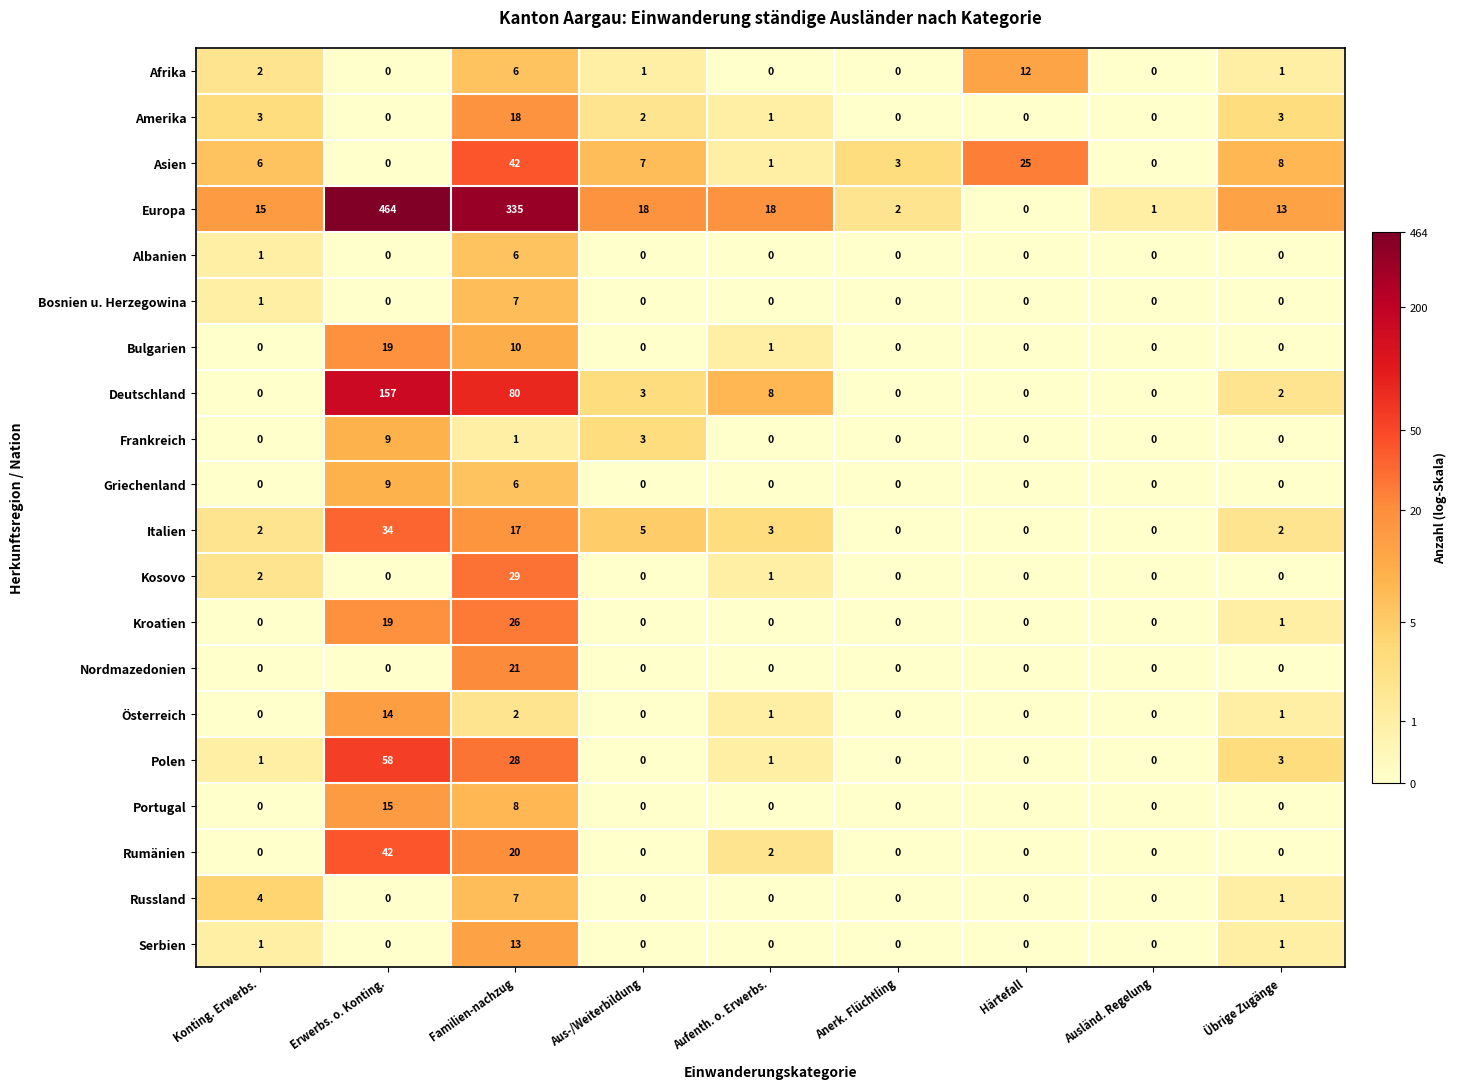

True or false: Portugal has a value of 0 at Aufenth. o. Erwerbs..

True